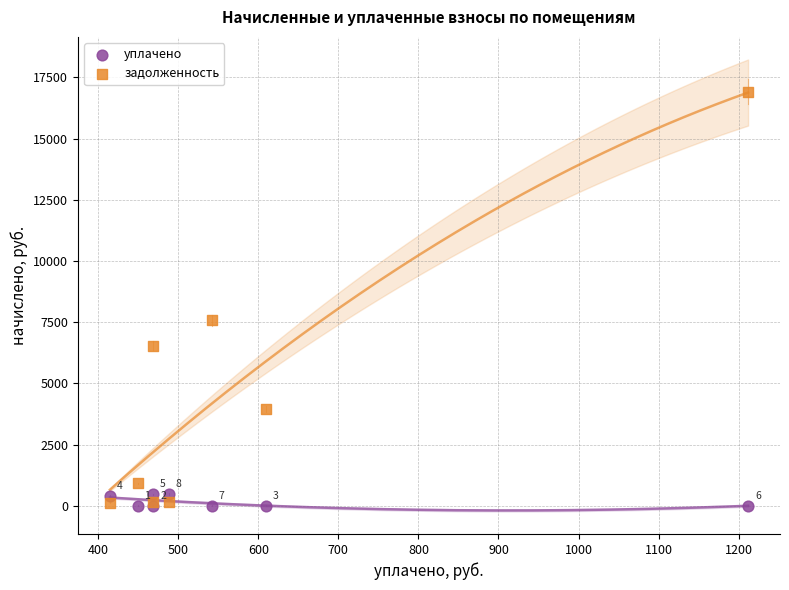

What is the X range (max minus min) for the scatter plot?

797.0